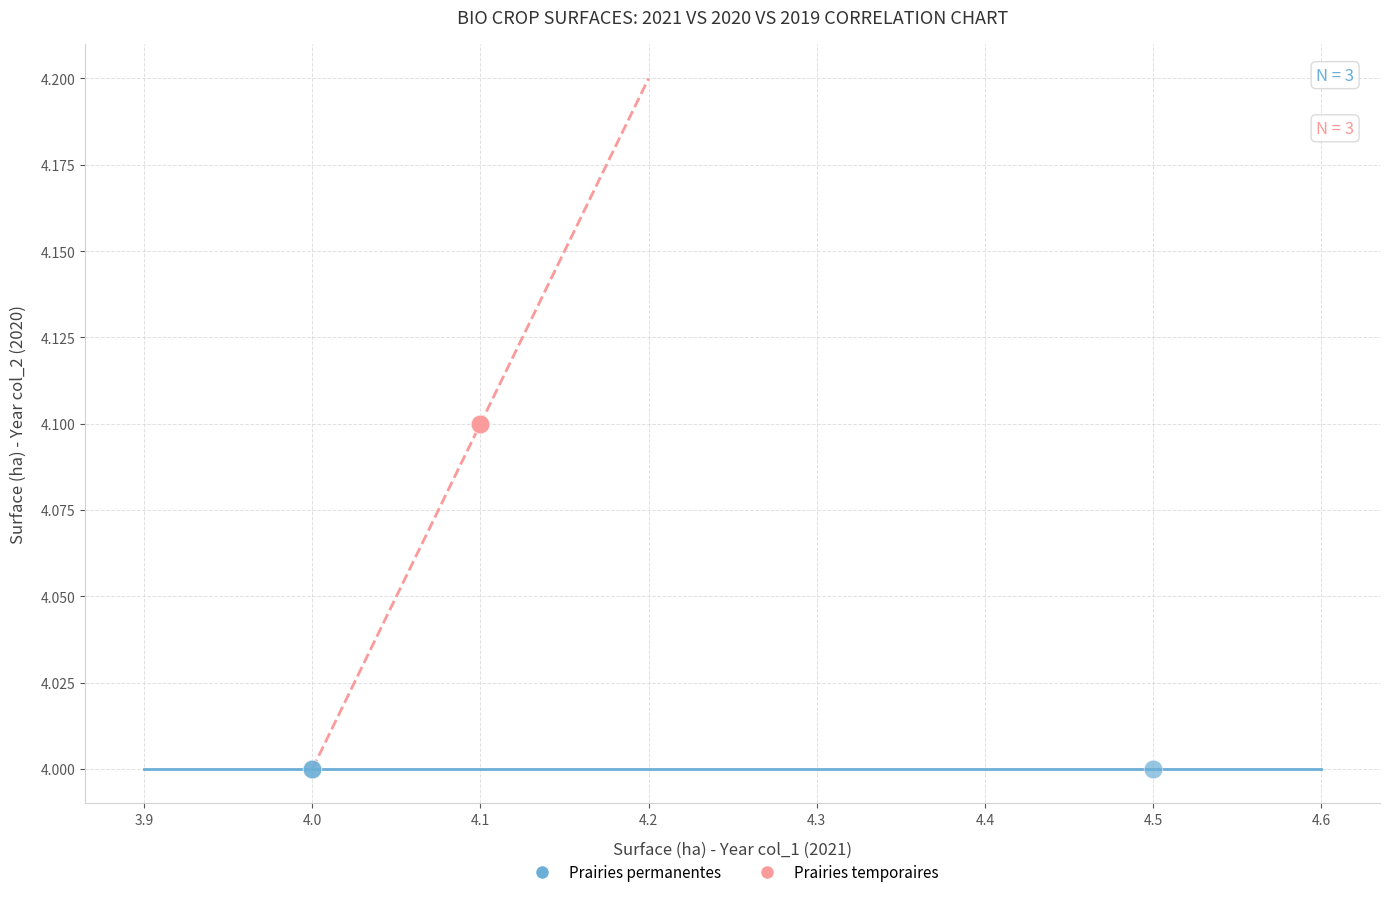

Which series reaches the maximum Y coordinate?

Prairies temporaires